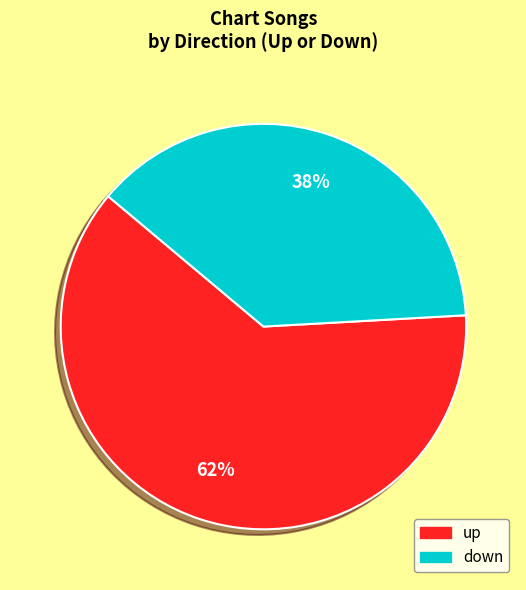

How many slices are in this pie chart?

2